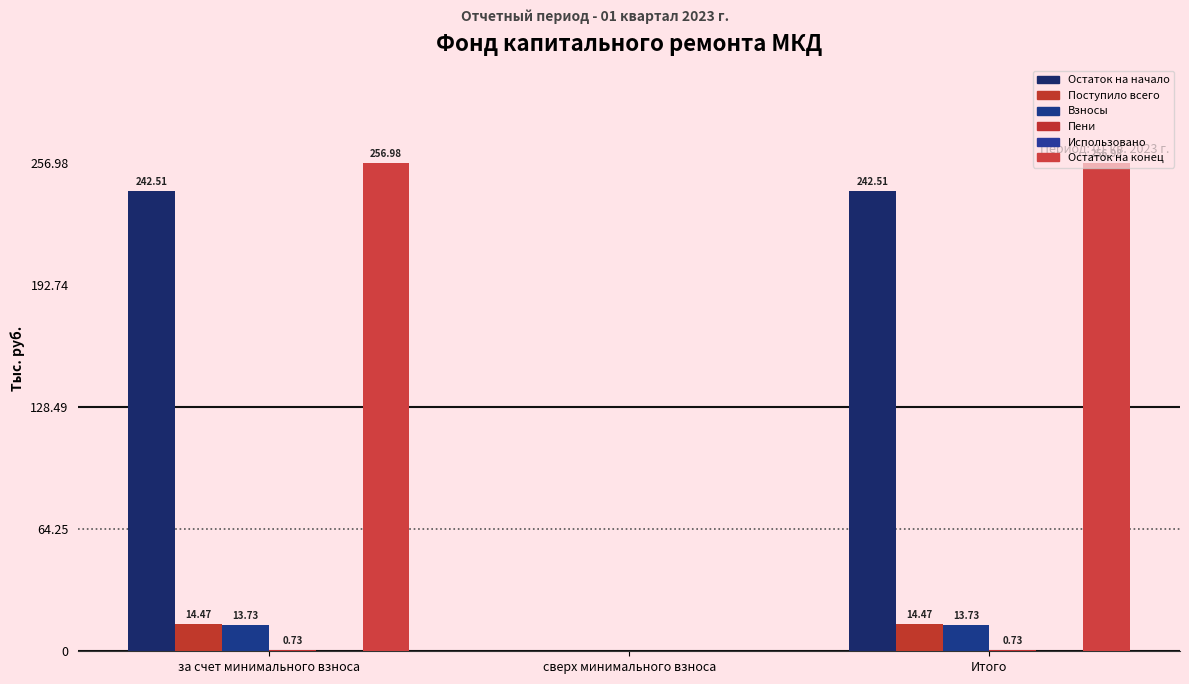

At which label is Пени closest to 0?

сверх минимального взноса